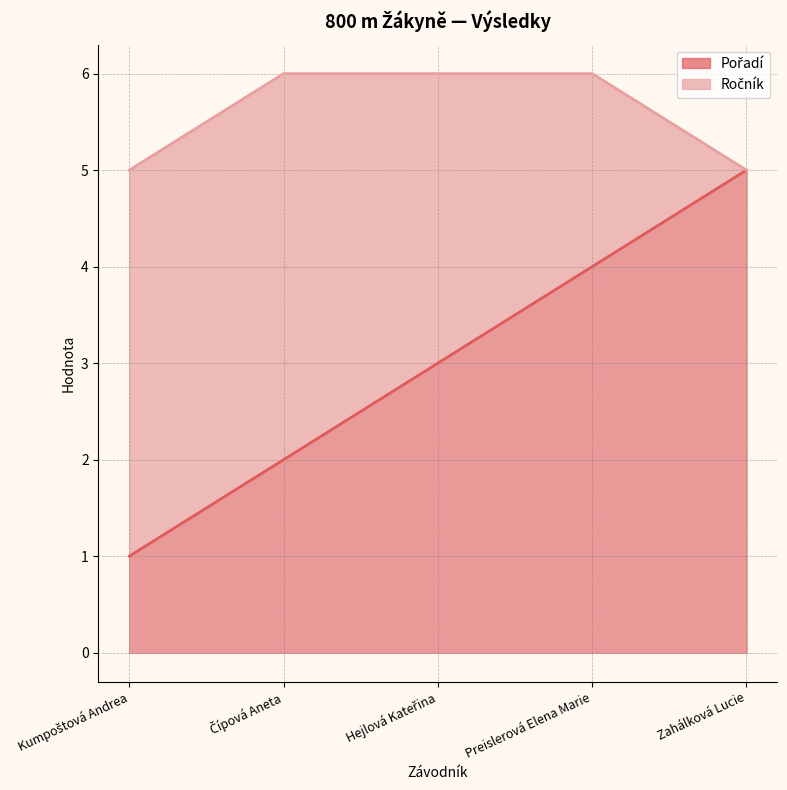

Which series has the largest range (max minus min)?

Pořadí